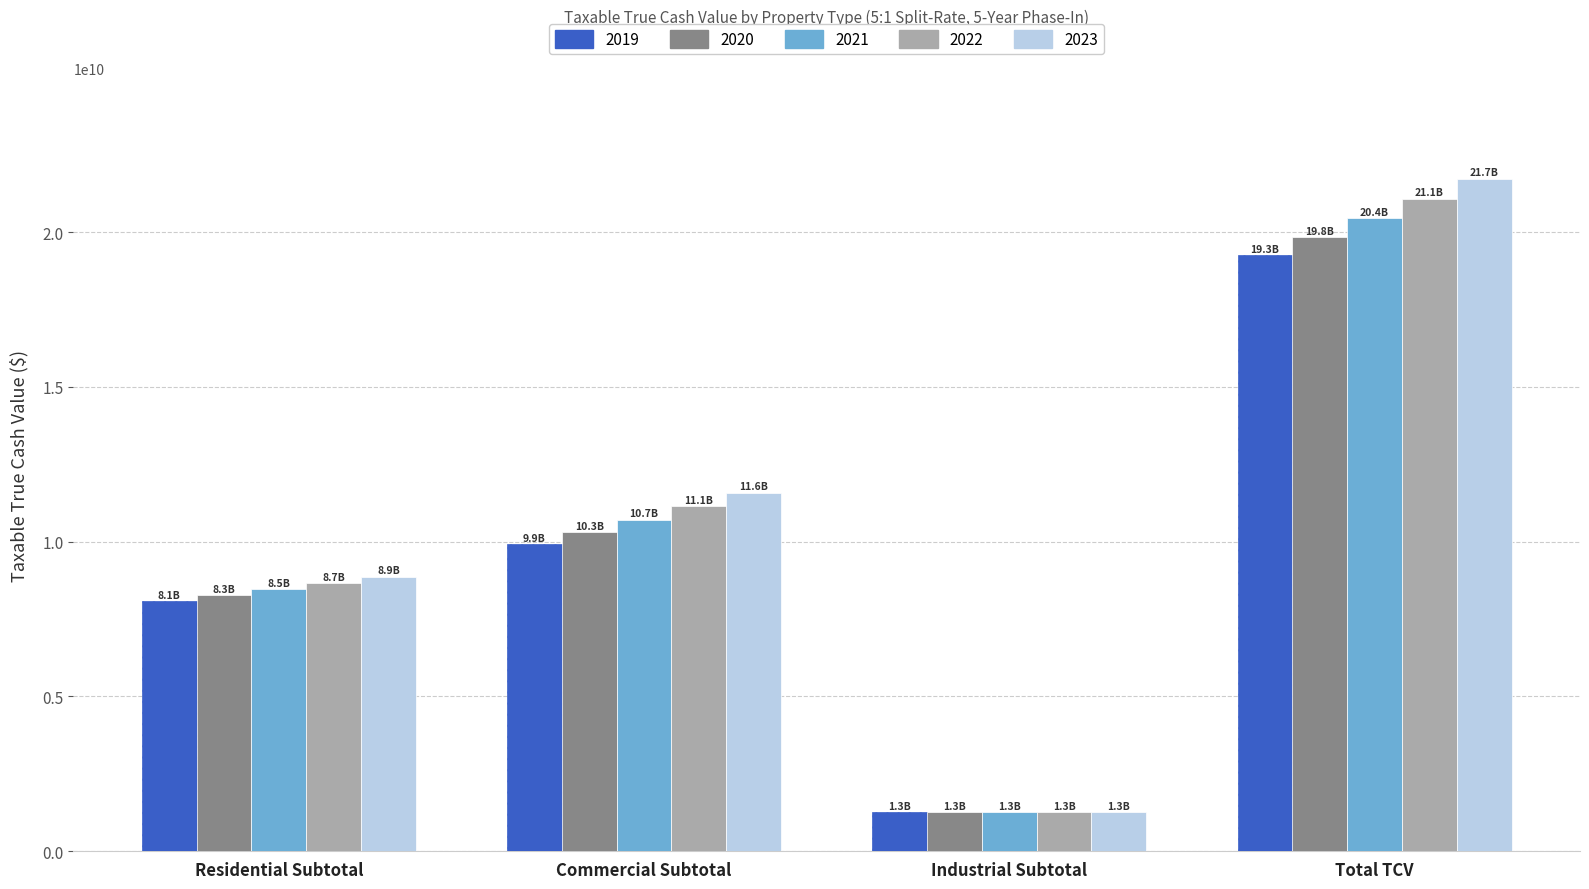

What is the difference between the maximum and minimum values in the 2022 series?

19809109275.4